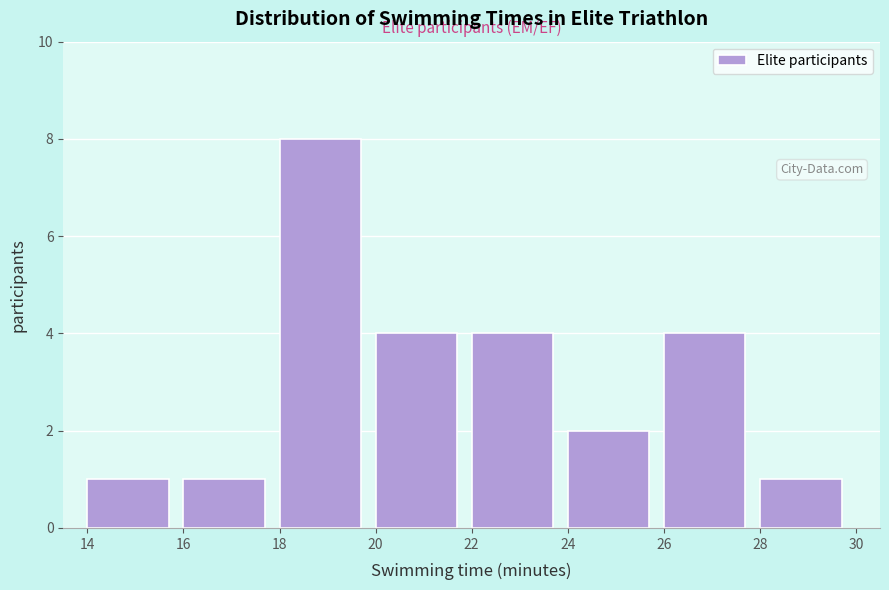

Which range on the x-axis has the tallest bar?

18 to 20